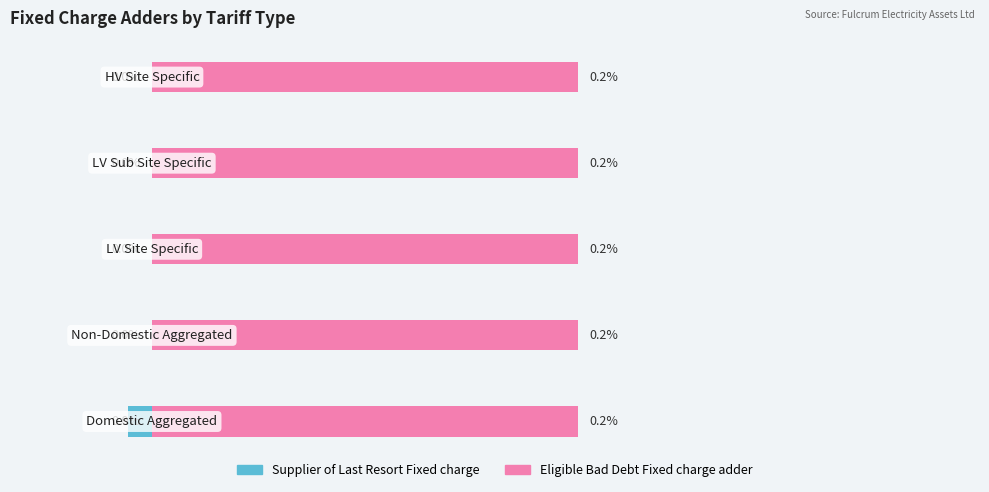

At how many categories does at least one series exceed 0?

5